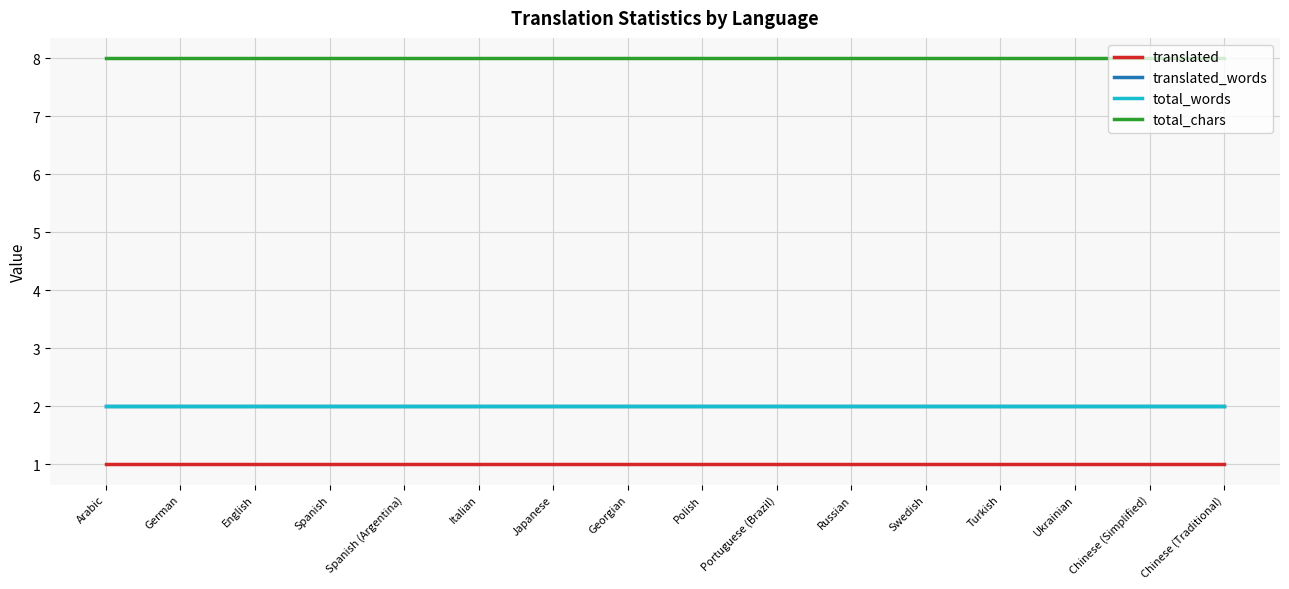

True or false: total_words has a value of 2 at Chinese (Traditional).

True